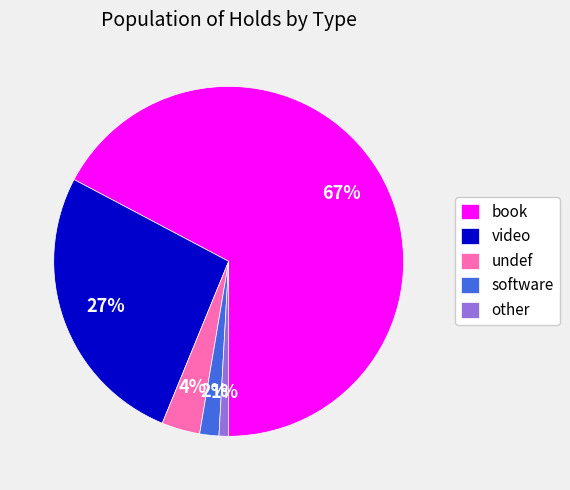

Rank the categories by value from lowest to highest.

other, software, undef, video, book